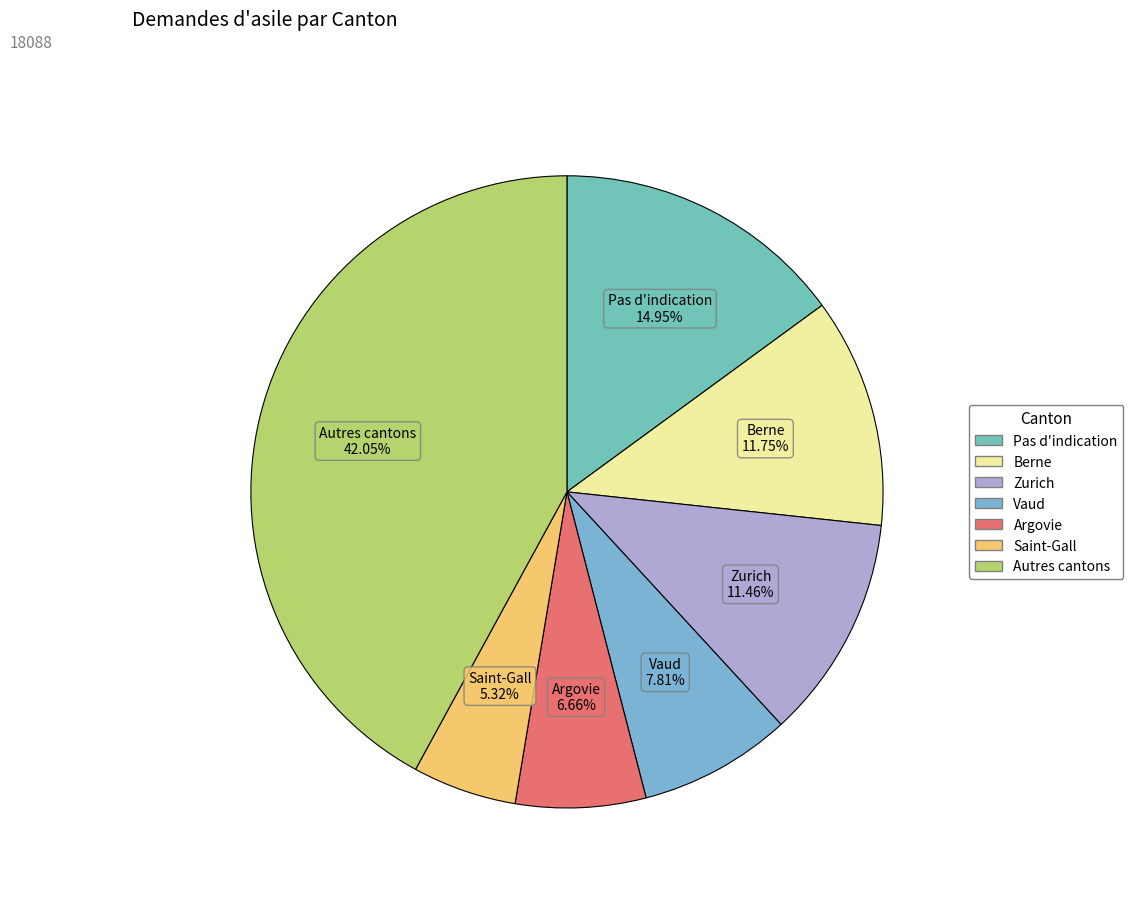

To the nearest percent, what is the average slice percentage?

14%